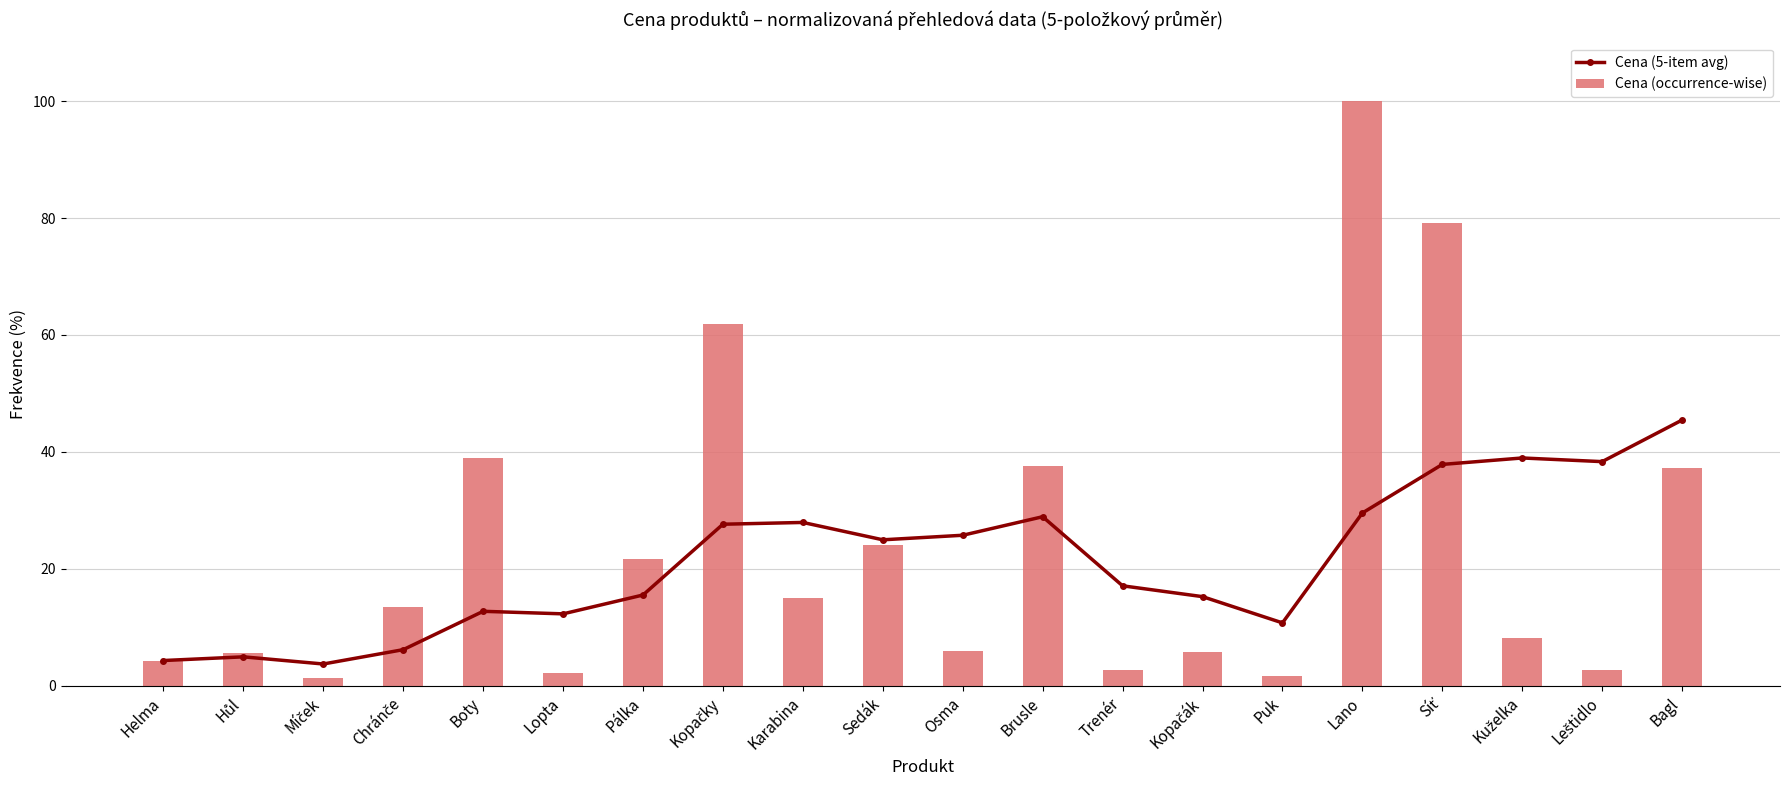

What are all the series names shown in the legend?

Cena (5-item avg), Cena (occurrence-wise)